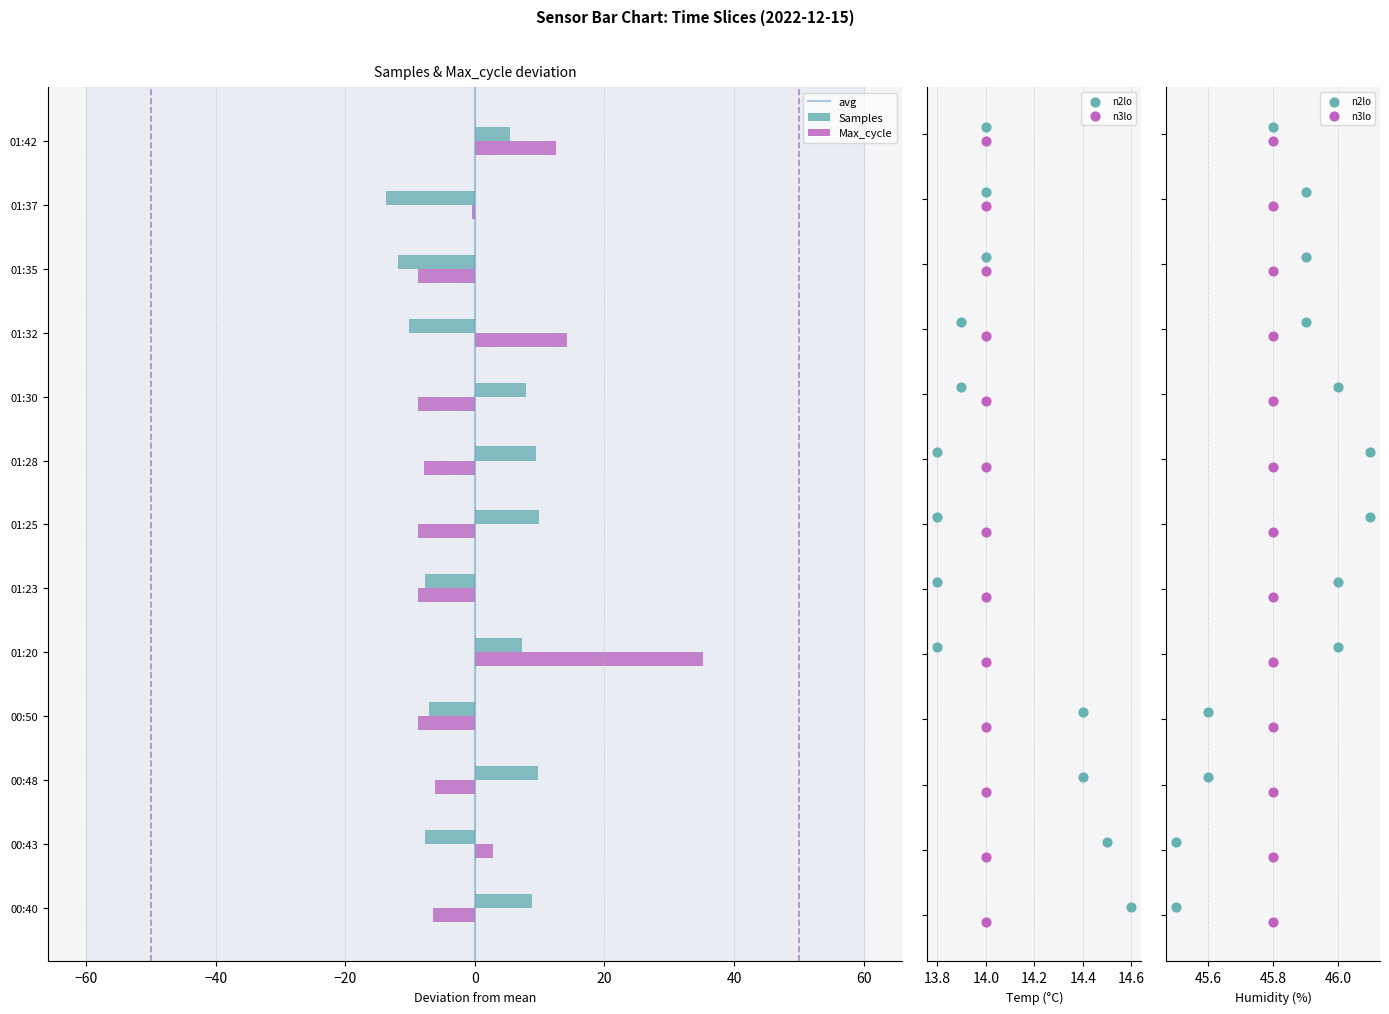

Which series contains the highest Y value?

Max_cycle